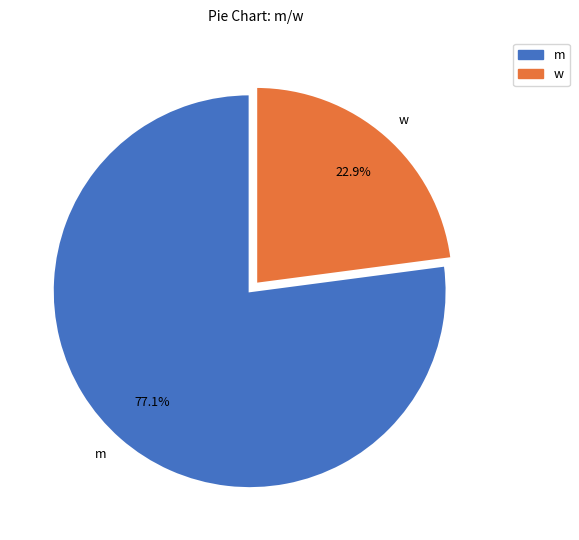

What percentage is the m slice, to the nearest percent?

77%